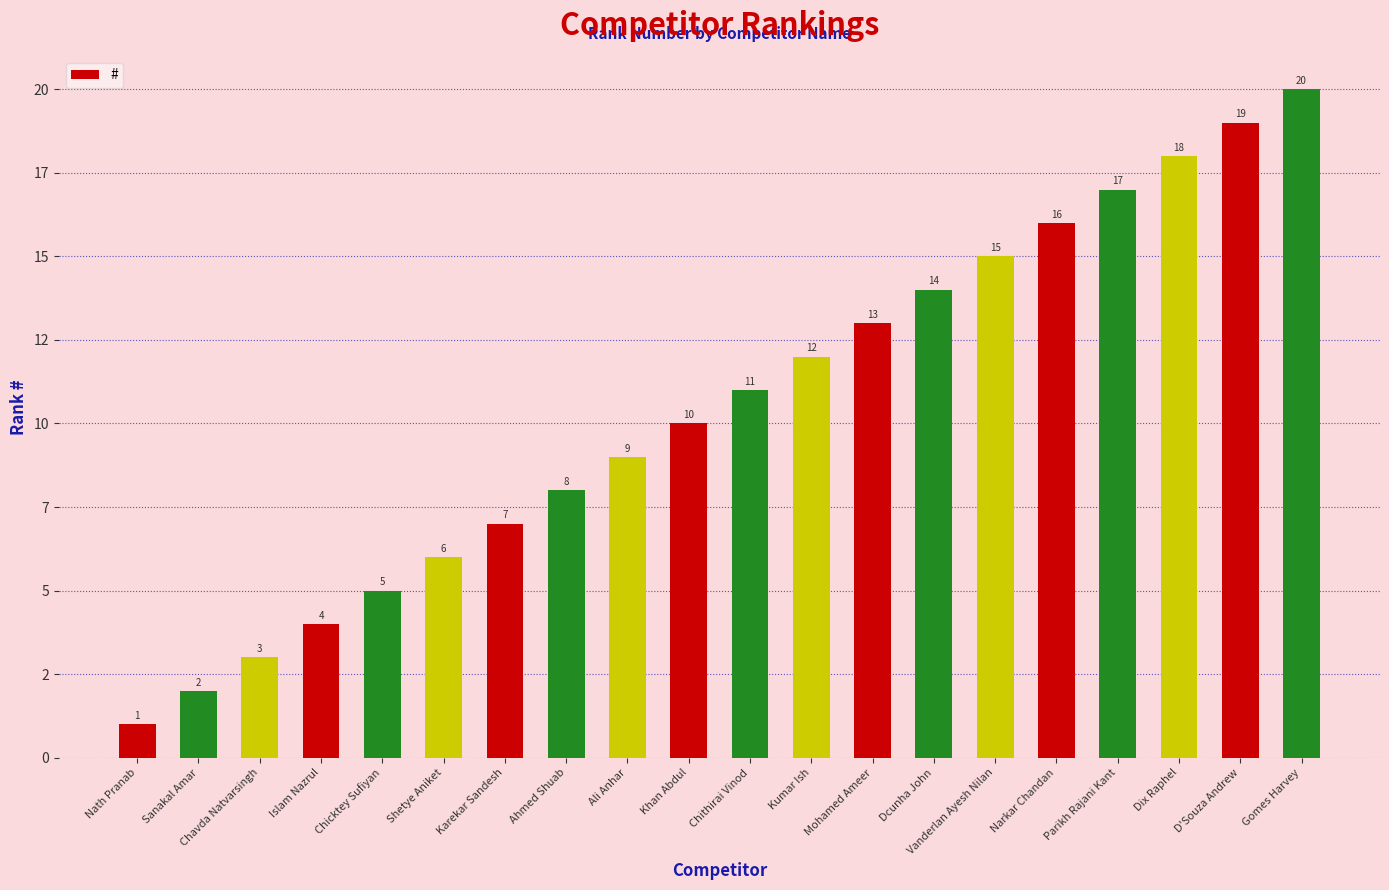

Which label corresponds to the smallest value in the chart?

Nath Pranab